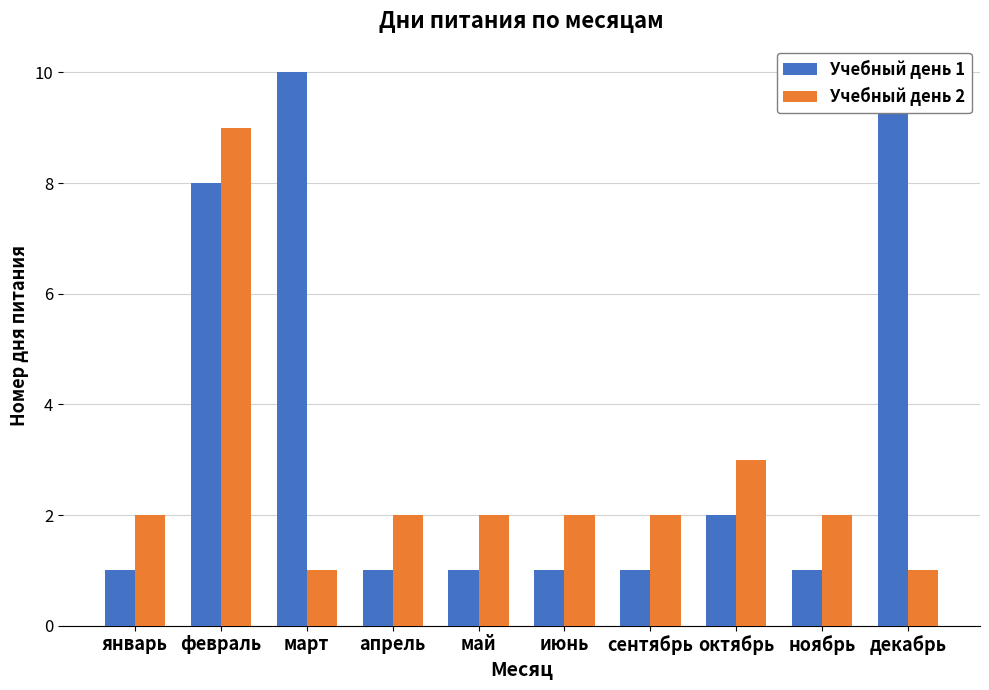

What is the value of the Учебный день 1 bar at the 6th from the left?

1